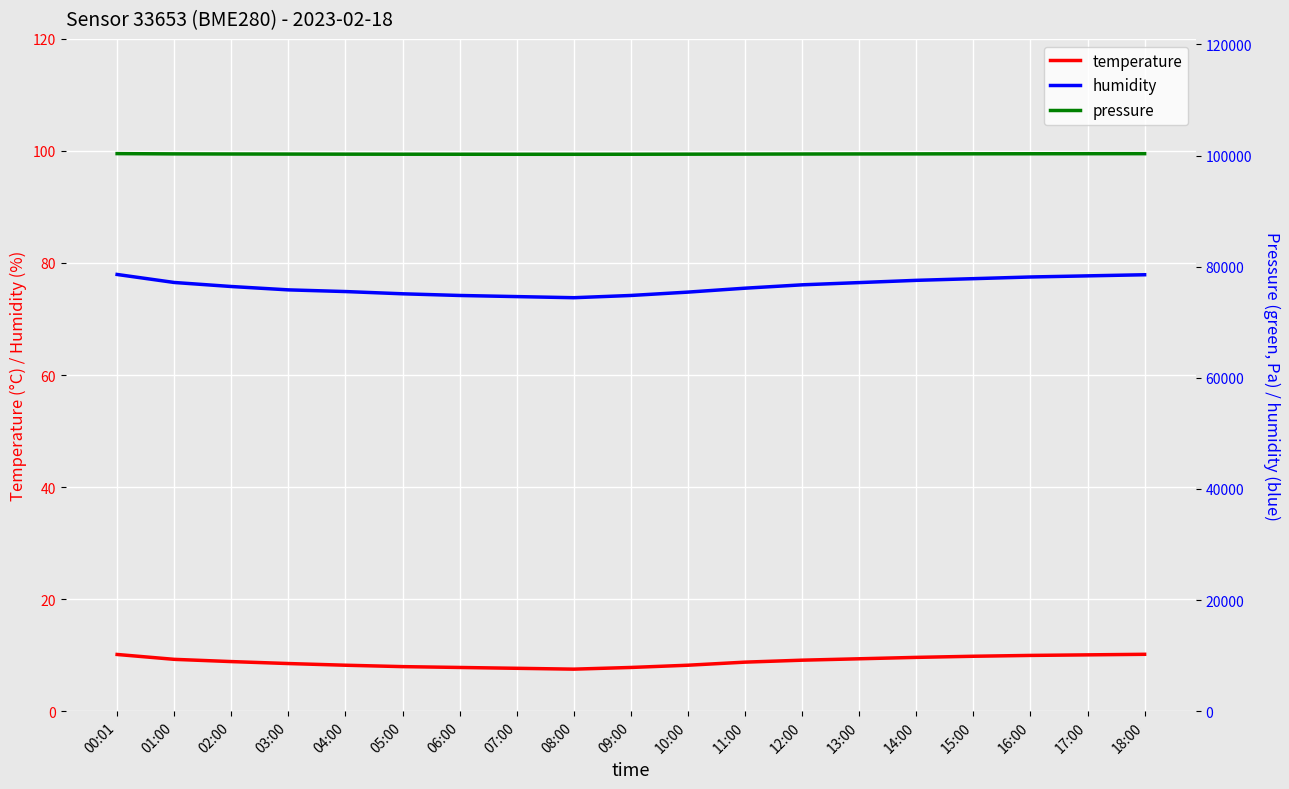

True or false: humidity and temperature intersect in this chart.

False